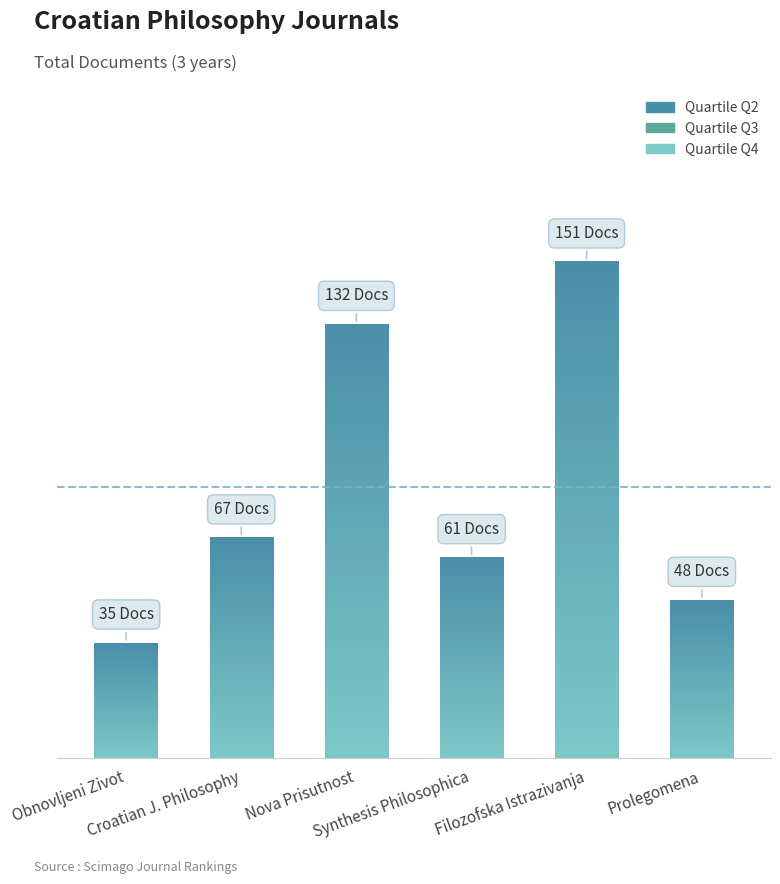

Where does the data first go above 67?

Nova Prisutnost (Q2)